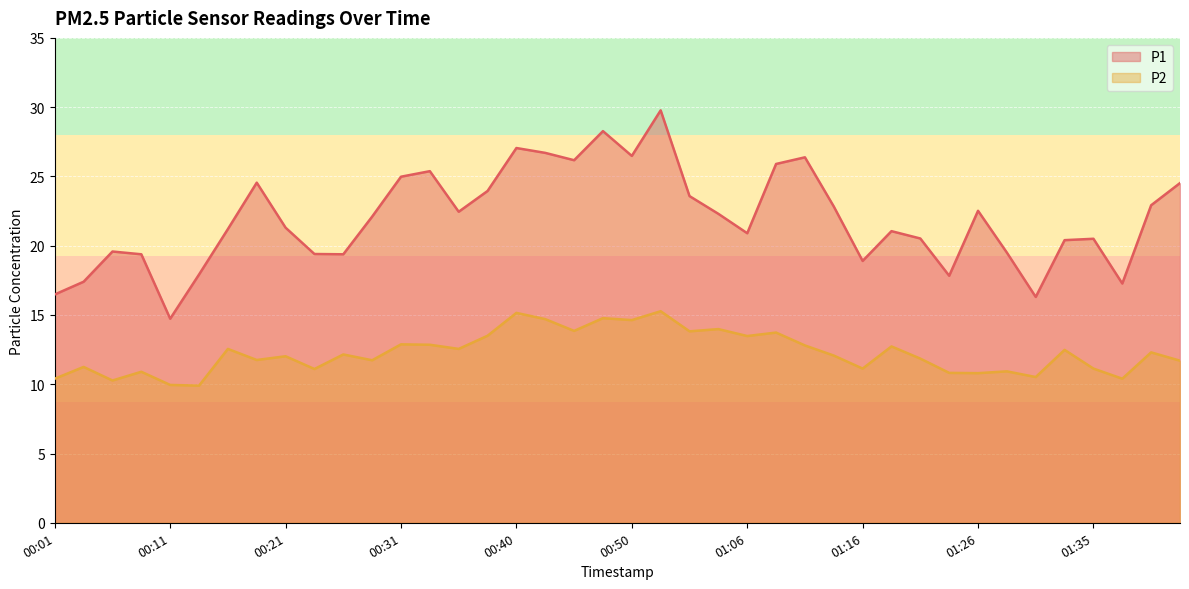

Reading left to right, extract all data points from this chart.

P1: 16.5	17.4	19.6	19.4	14.7	17.9	21.2	24.6	21.3	19.4	19.4	22.1	25.0	25.4	22.4	23.9	27.1	26.7	26.2	28.3	26.5	29.8	23.6	22.3	20.9	25.9	26.4	22.8	18.9	21.1	20.5	17.8	22.5	19.5	16.3	20.4	20.5	17.3	22.9	24.5
P2: 10.4	11.2	10.3	10.9	9.9	9.9	12.6	11.8	12.0	11.1	12.2	11.7	12.9	12.8	12.6	13.5	15.2	14.7	13.8	14.8	14.6	15.3	13.8	14.0	13.5	13.7	12.8	12.1	11.1	12.7	11.8	10.8	10.8	10.9	10.5	12.5	11.1	10.4	12.3	11.7